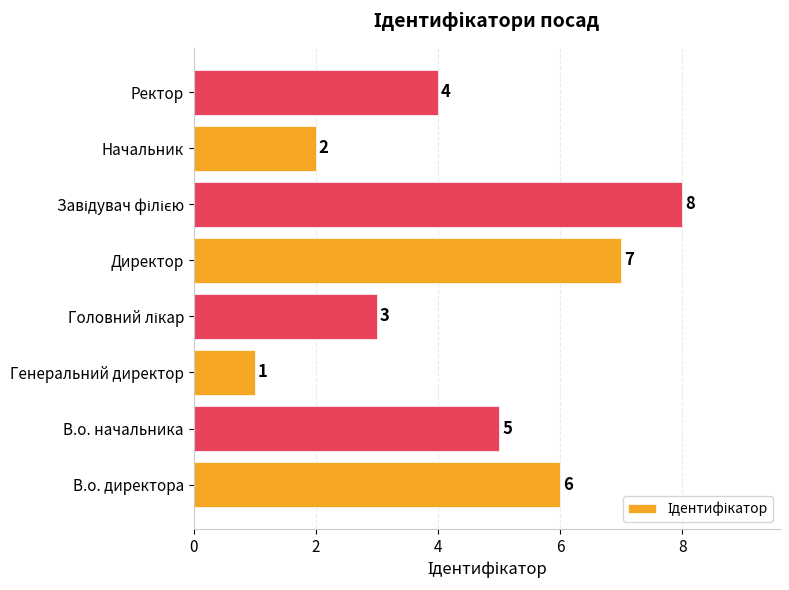

What is the change in value from Генеральний директор to Начальник?

+1